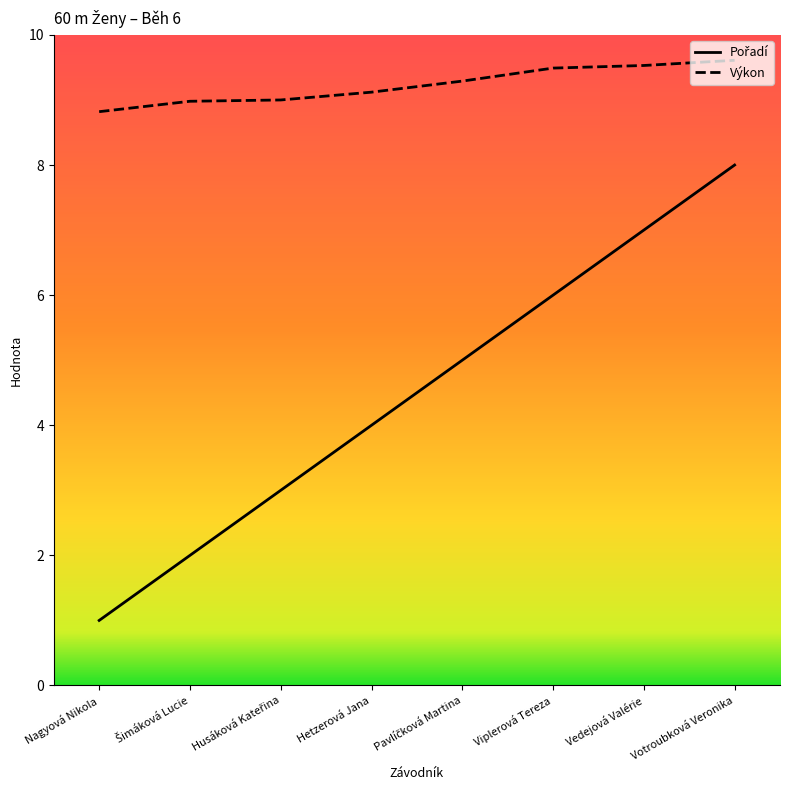

Which category has the highest value in the Výkon series?

Votroubková Veronika